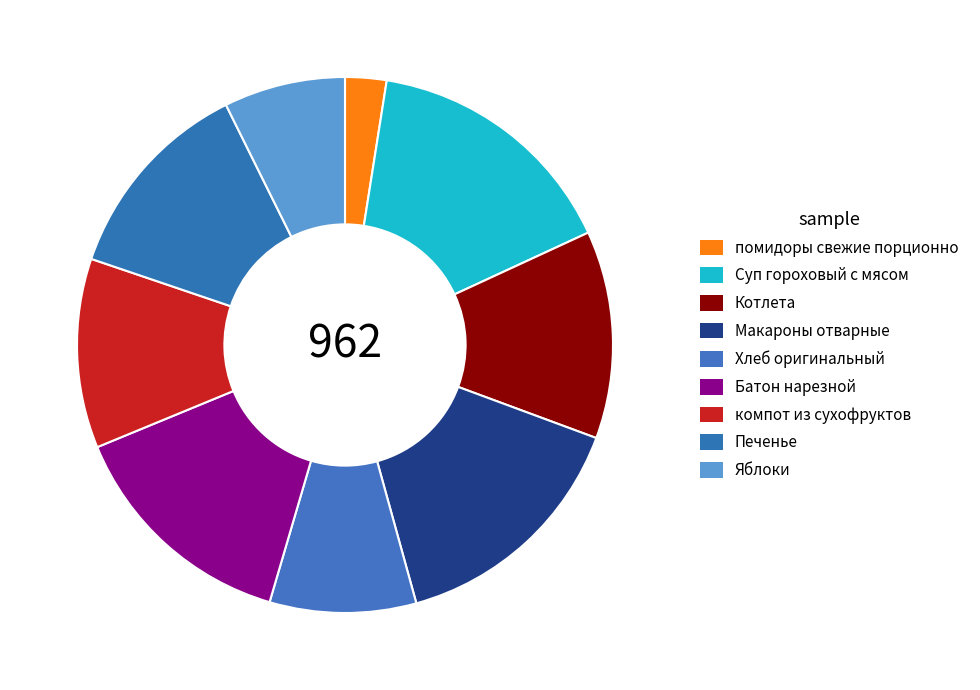

Is it true that помидоры свежие порционно is 9% of the pie?

False